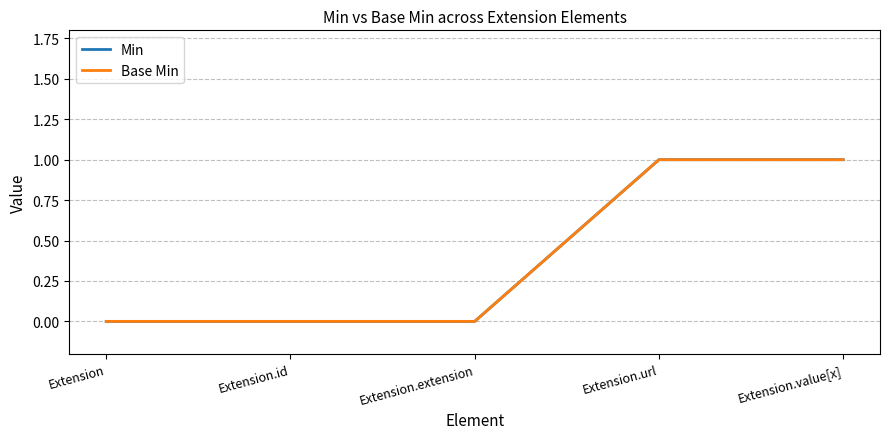

How many lines are shown in the chart?

2